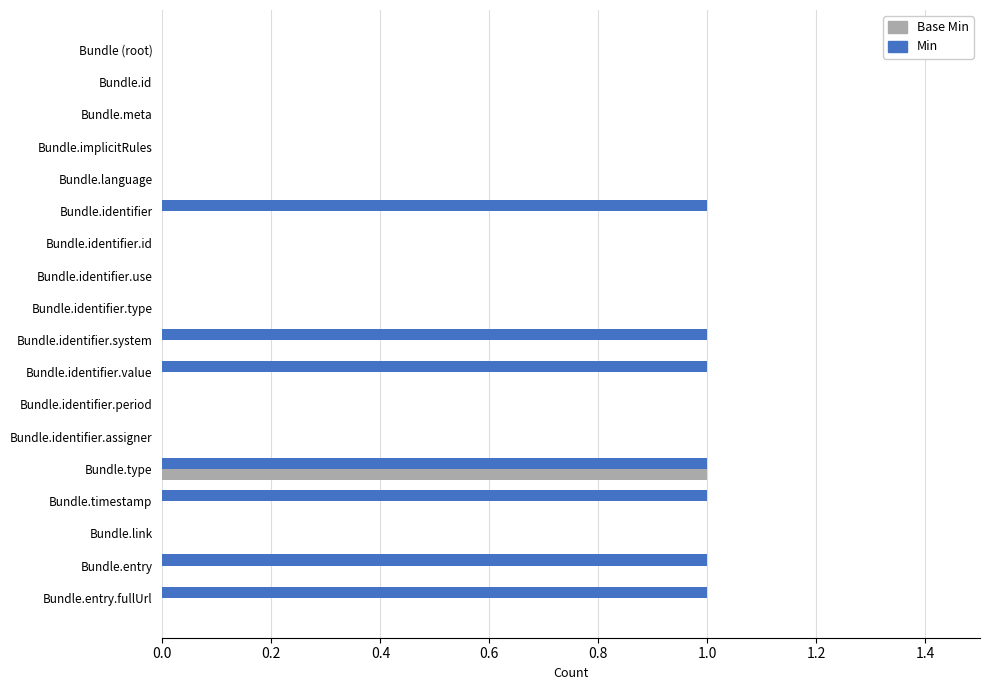

True or false: Min has a value of 1 at Bundle.entry.fullUrl.

True